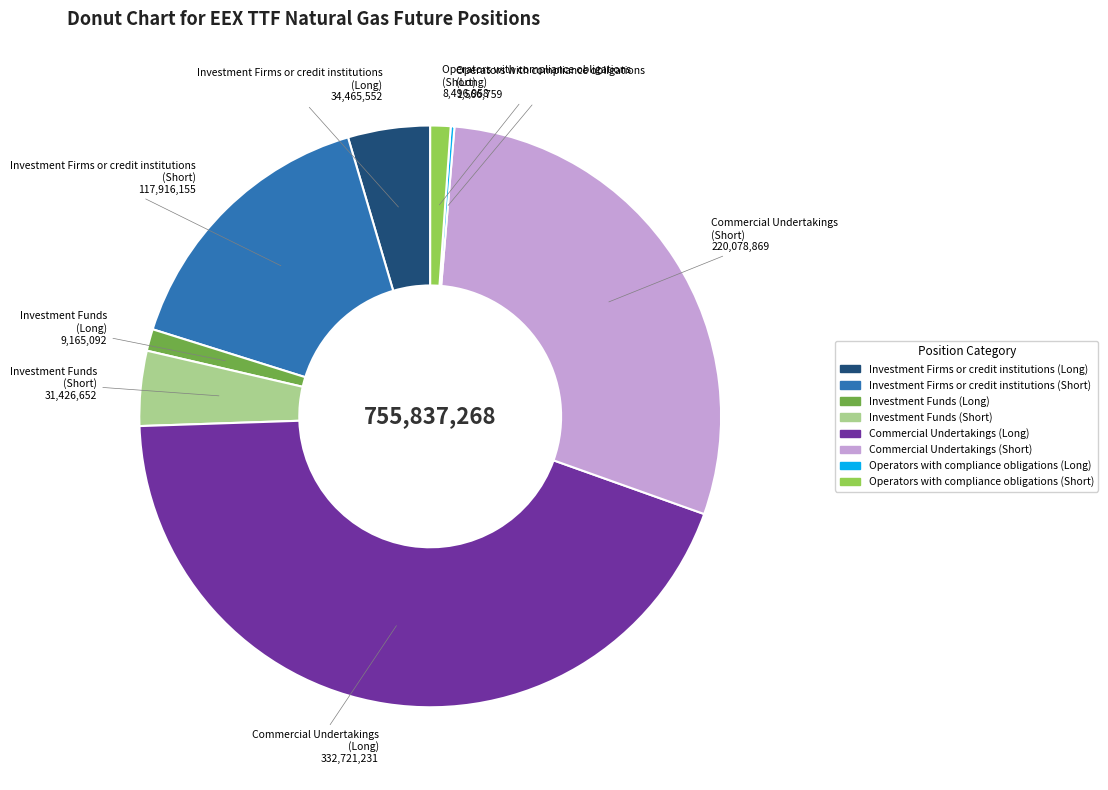

Is there a majority slice in this chart?

No